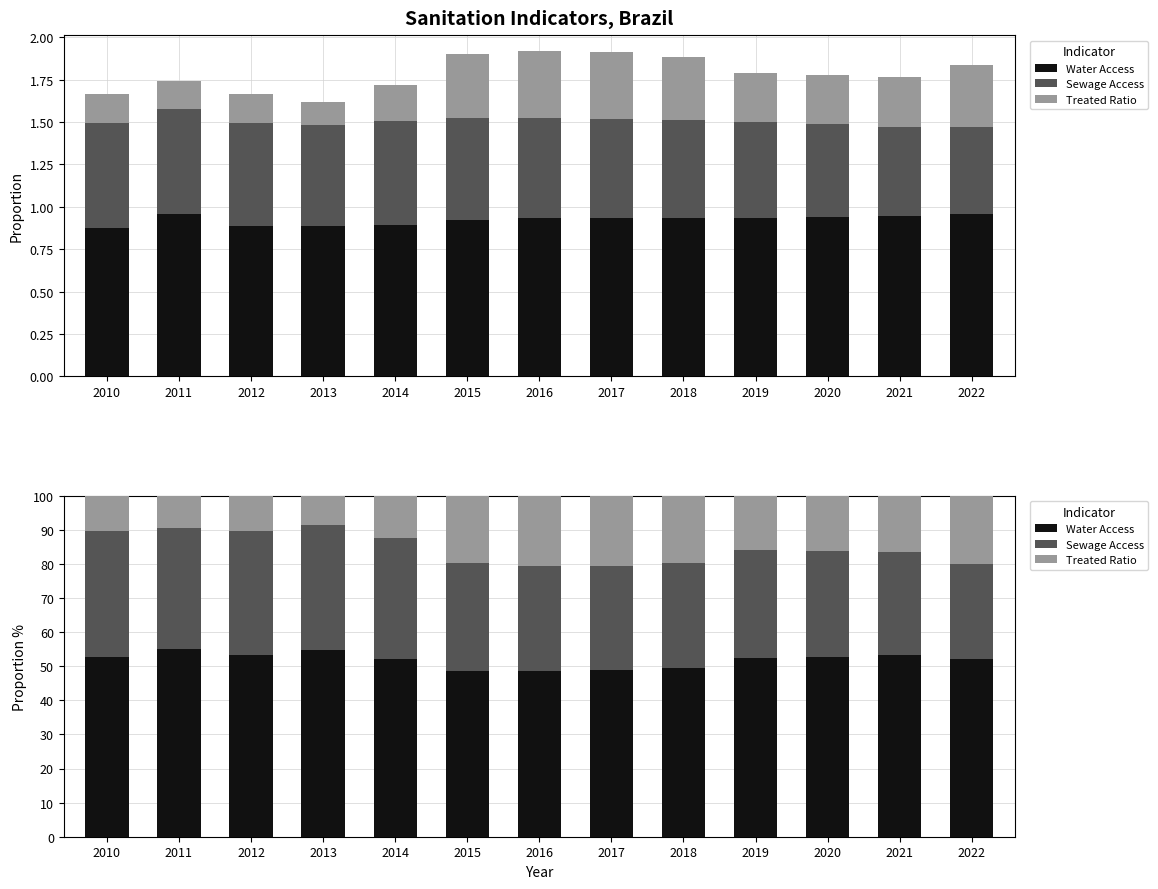

Rank the series by their maximum value, from lowest to highest.

Treated Ratio, Sewage Access, Water Access